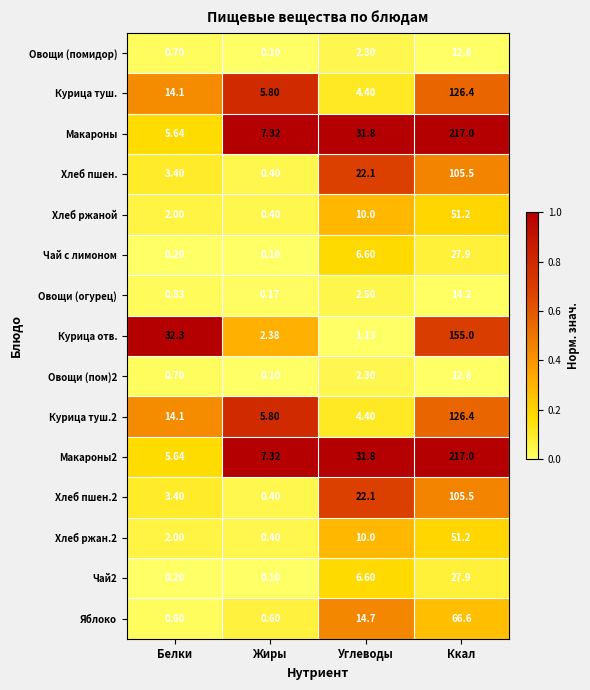

How many series are shown in this chart?

15